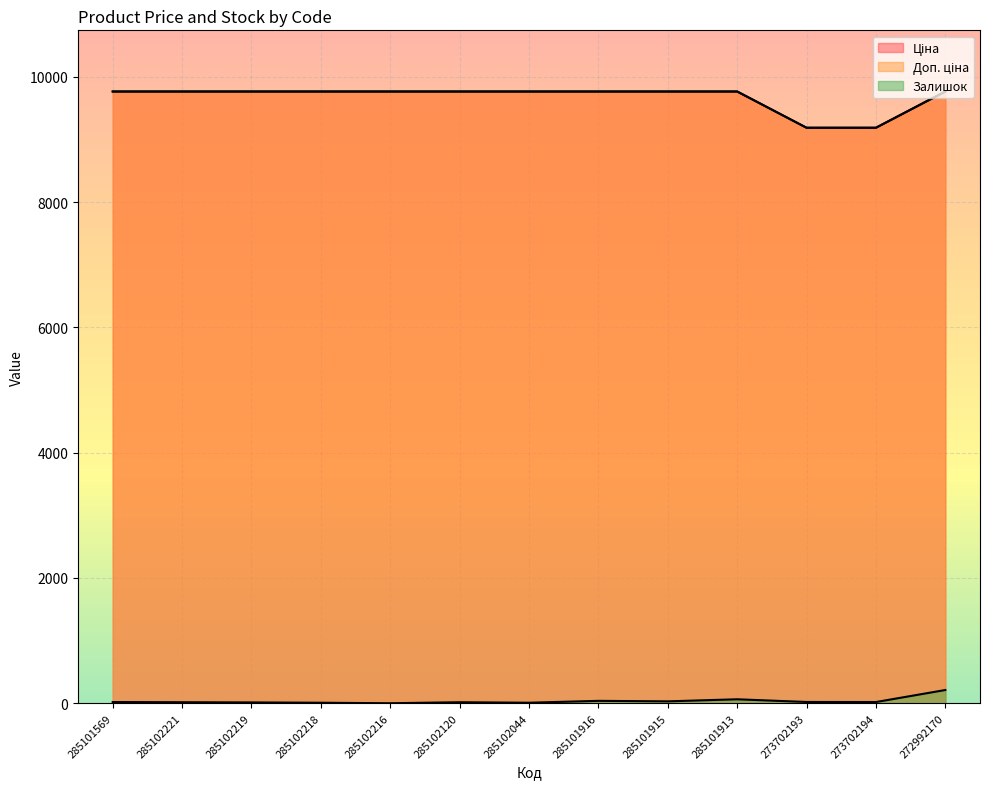

Reading left to right, extract all data points from this chart.

Ціна: 9764.4	9764.4	9764.4	9764.4	9764.4	9764.4	9764.4	9764.4	9764.4	9764.4	9185.9	9185.9	9764.4
Доп. ціна: 9764.4	9764.4	9764.4	9764.4	9764.4	9764.4	9764.4	9764.4	9764.4	9764.4	9185.9	9185.9	9764.4
Залишок: 19.0	16.0	13.0	8.0	0.0	16.0	8.0	38.0	30.0	63.0	20.0	19.0	211.0